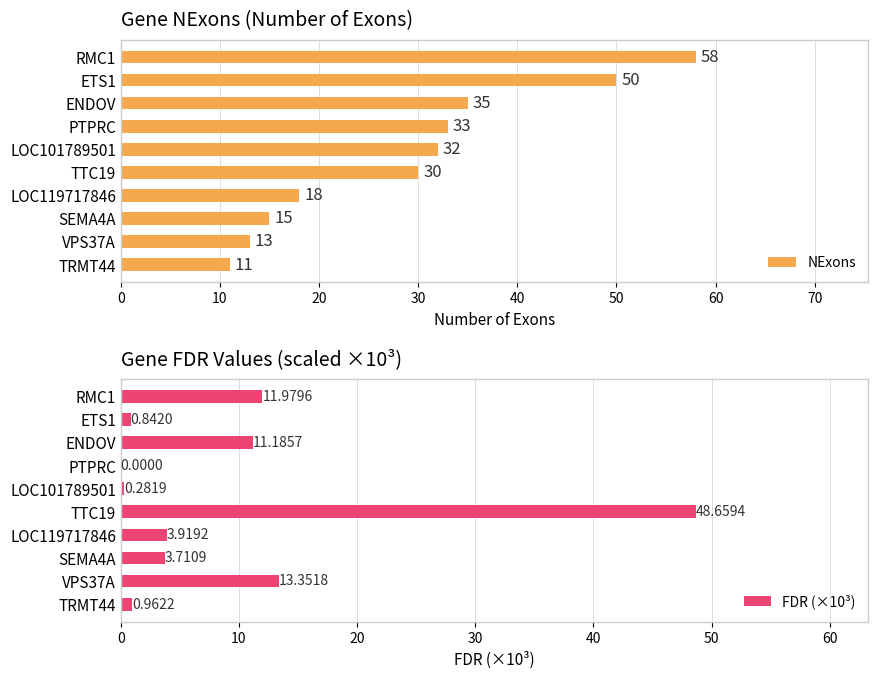

What is the approximate value of NExons at PTPRC?

33